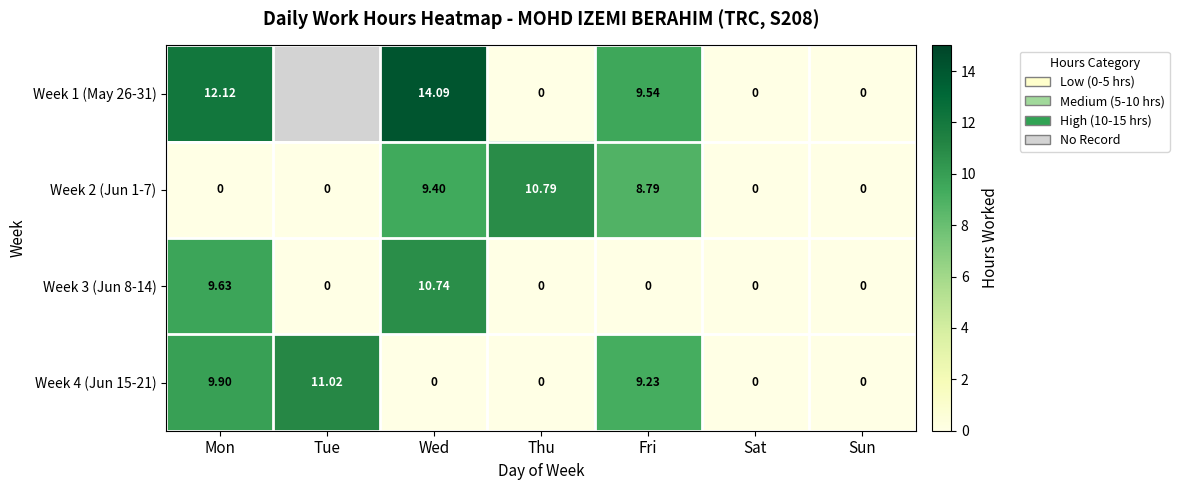

True or false: Week 4 (Jun 15-21) has a value of 13.0 at Mon.

False